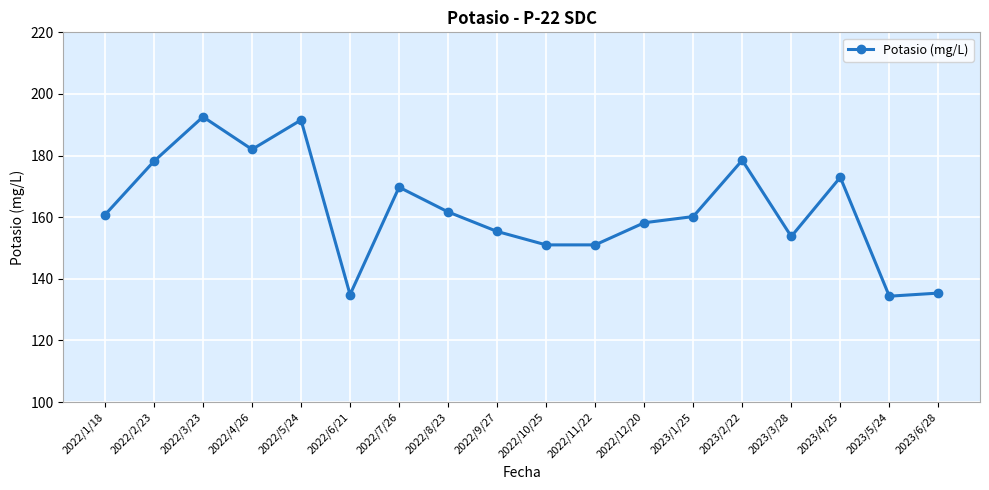

What is the label of the 11th point from the right?

2022/8/23